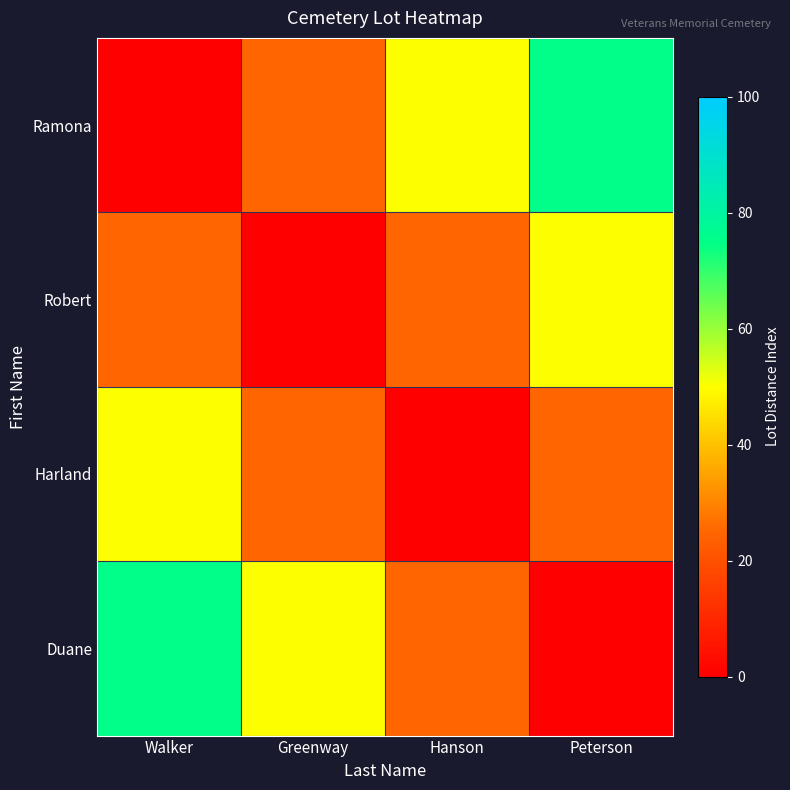

At which category is the sum across all series the highest?

Walker